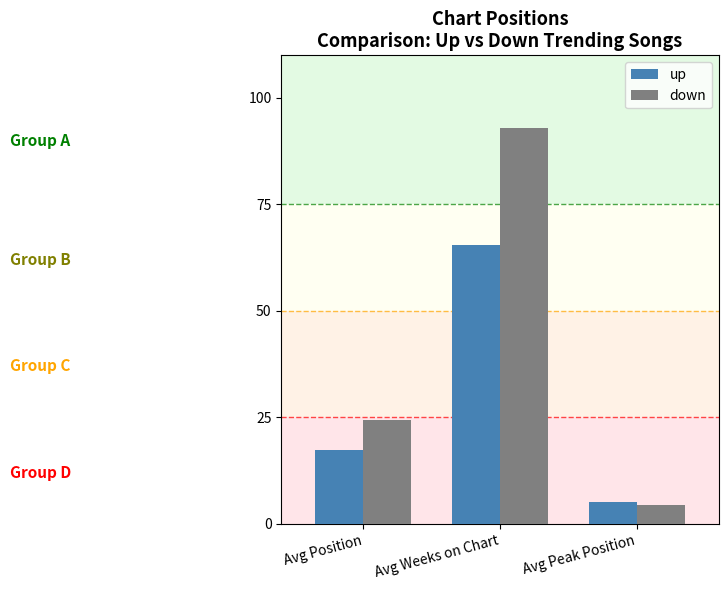

How many bars are there in each group?

2